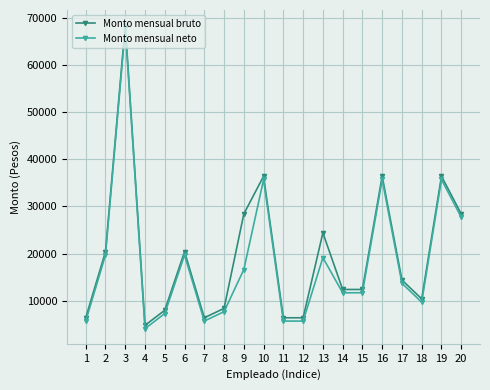

What is the spread (max minus min) of values at 16?

697.8